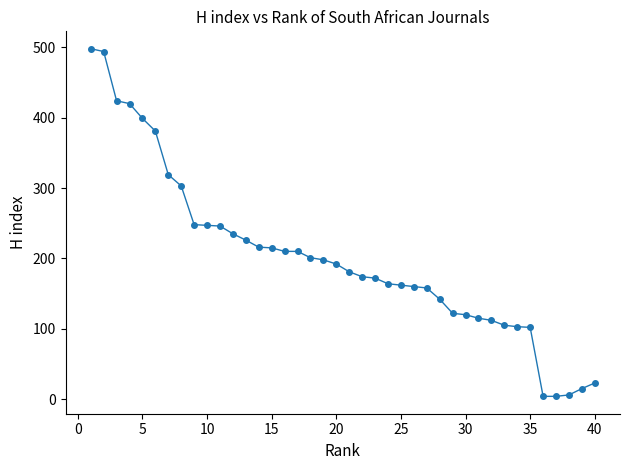

What is the difference between the maximum and second lowest values?

494